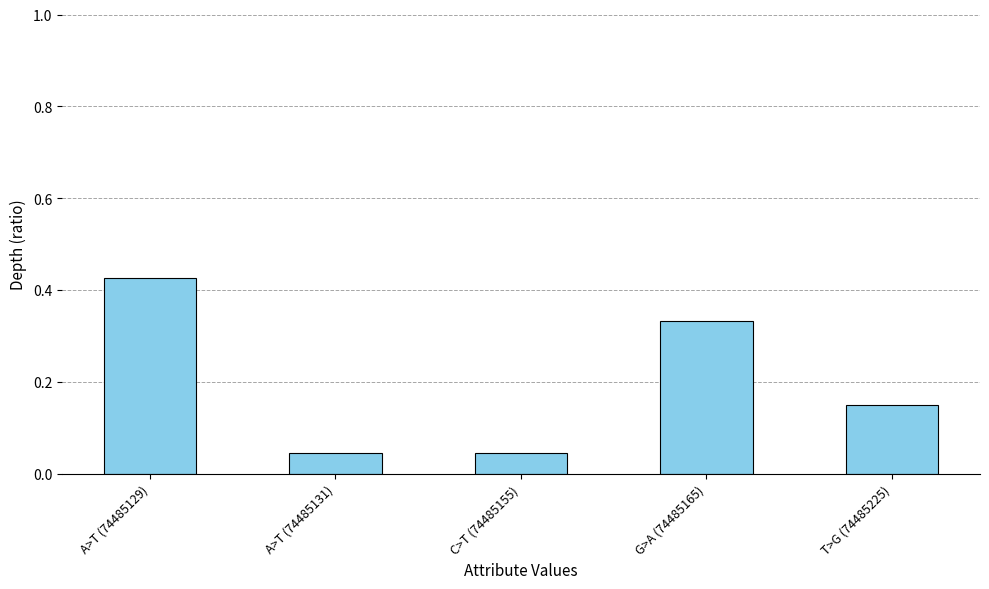

What is the sum of the values at A>T (74485129) and C>T (74485155)?

0.5